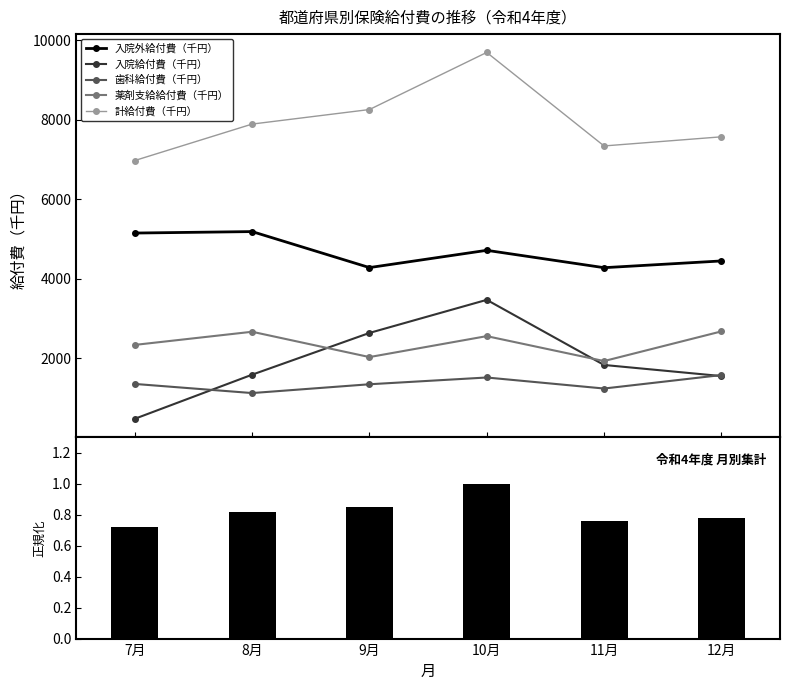

List the series in order of their peak value, highest first.

計給付費（千円）, 入院外給付費（千円）, 入院給付費（千円）, 薬剤支給給付費（千円）, 歯科給付費（千円）, 計給付費（正規化）